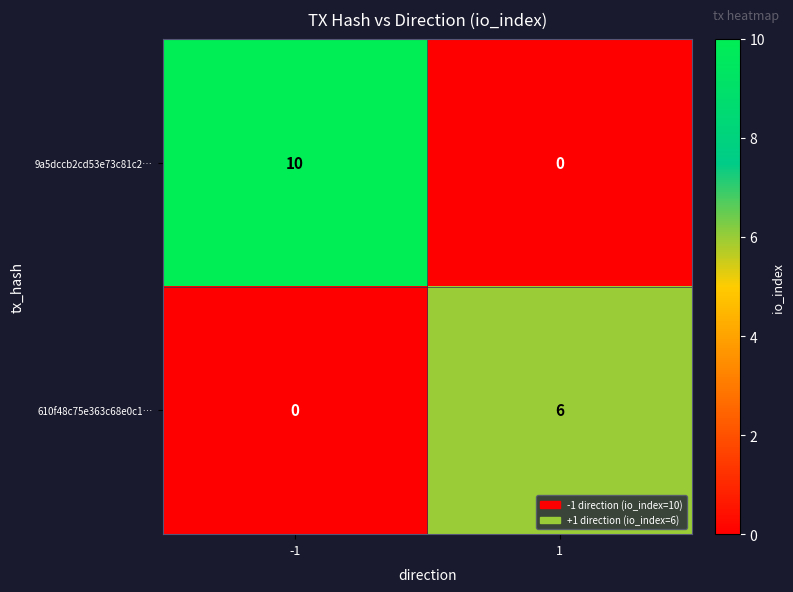

What is the difference between the 610f48c75e363c68e0c1… values at -1 and 1?

6